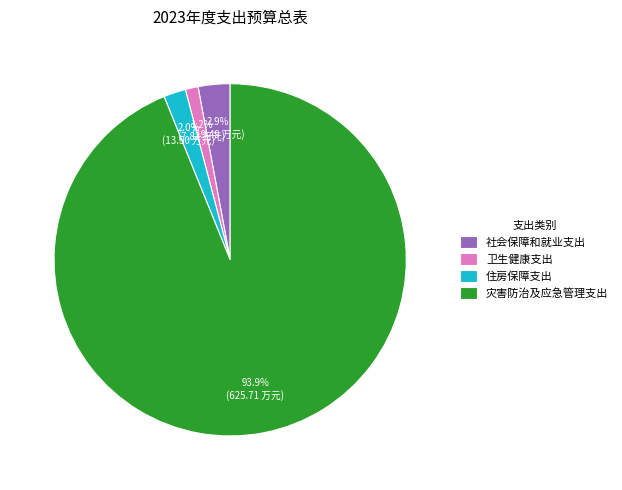

Which category has the biggest portion of the pie?

灾害防治及应急管理支出